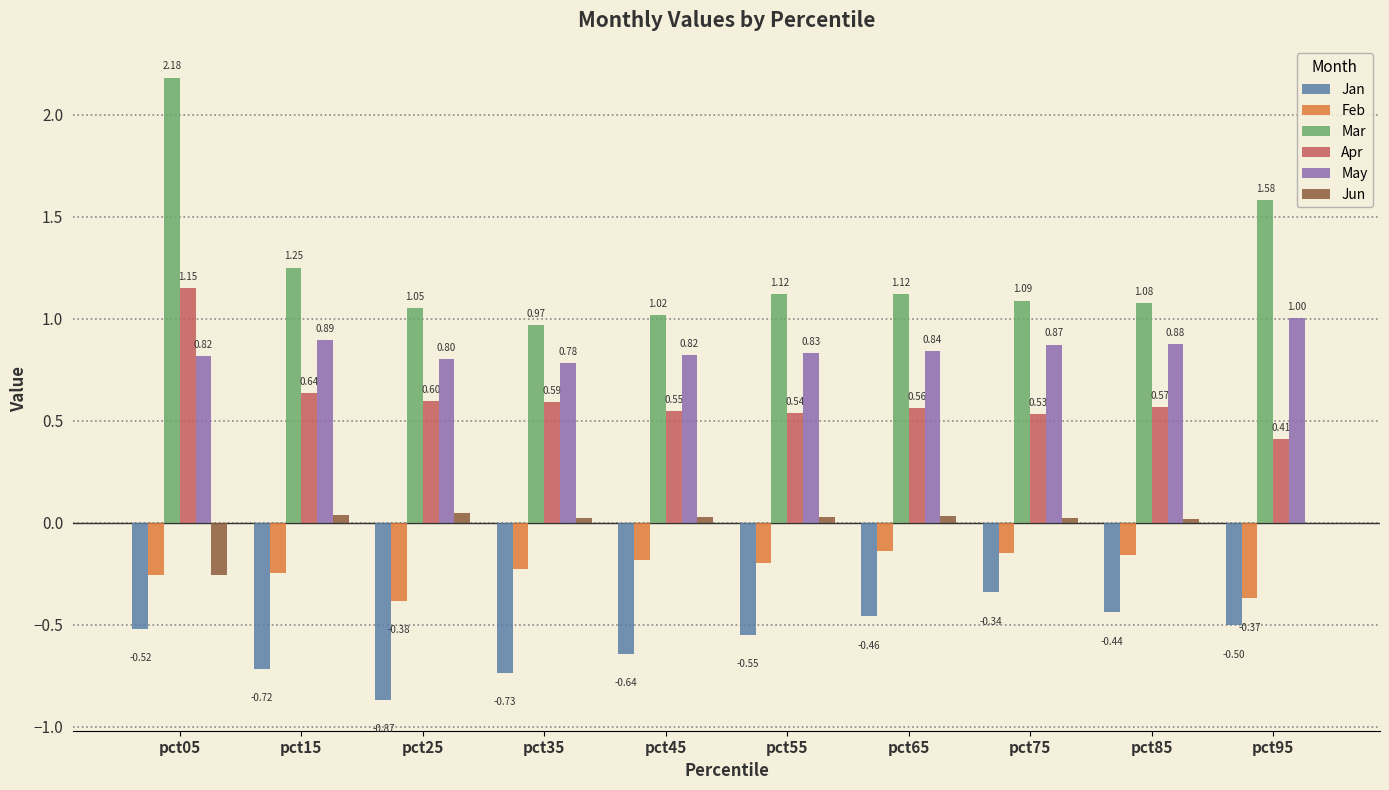

What is the sum of the Mar values at pct85 and pct25?

2.1